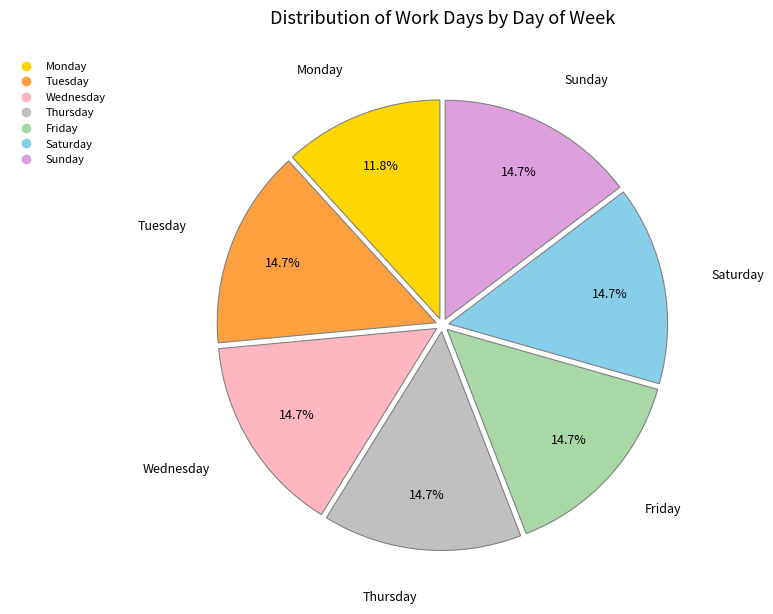

Does any single category account for the majority?

No